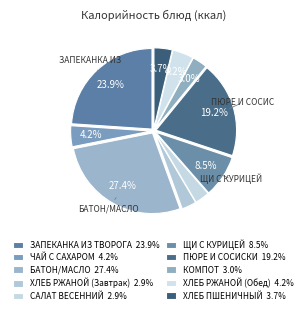

Count the number of slices in the pie.

10